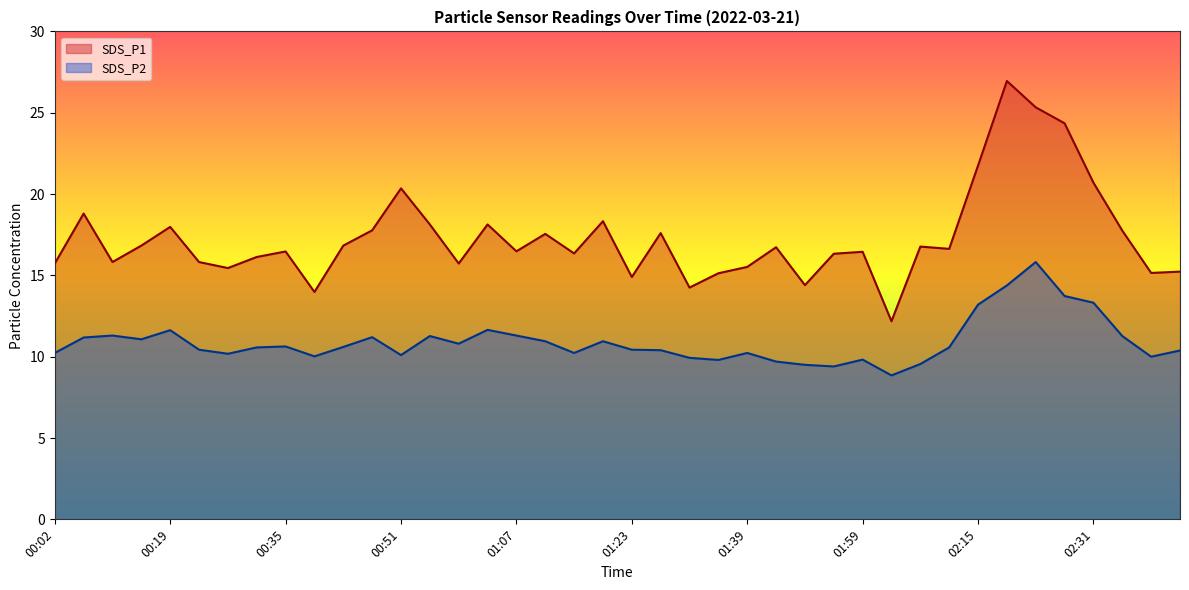

What is the difference between the SDS_P2 values at 02:07 and 01:35?

0.2